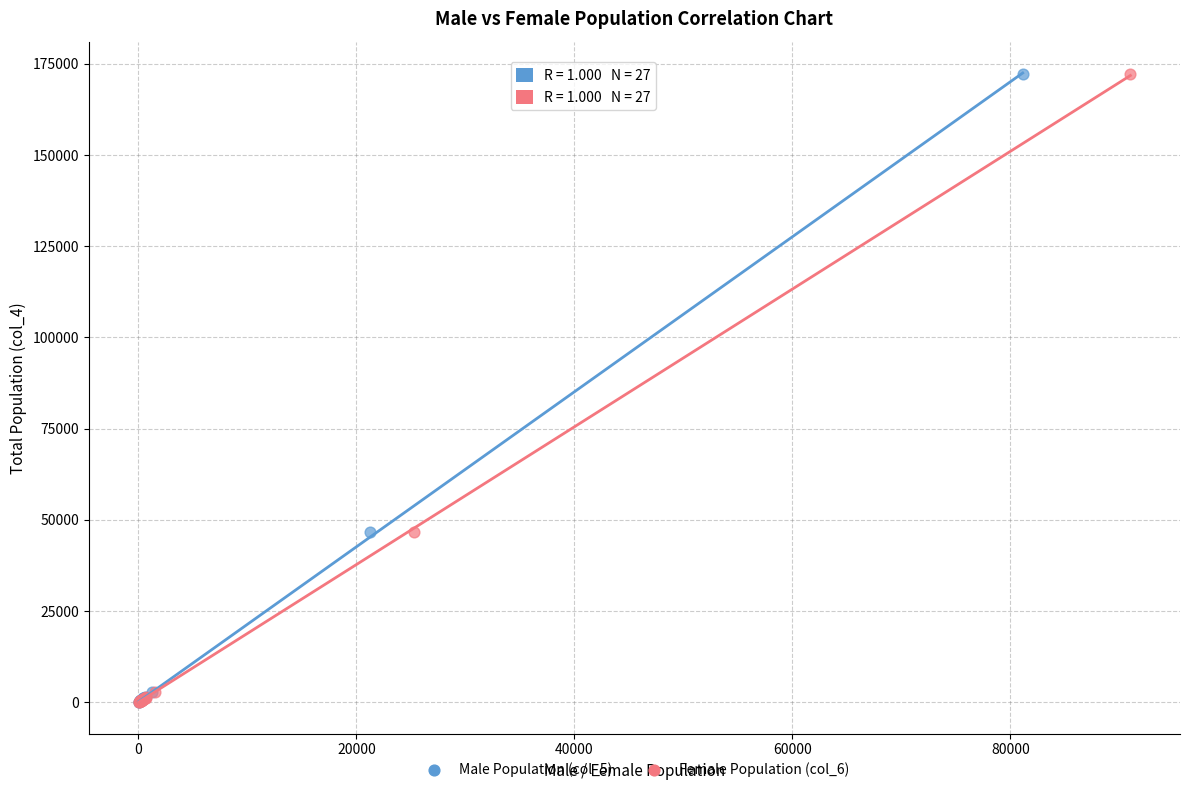

What are all the series names shown in the legend?

Male Population (col_5), Female Population (col_6)